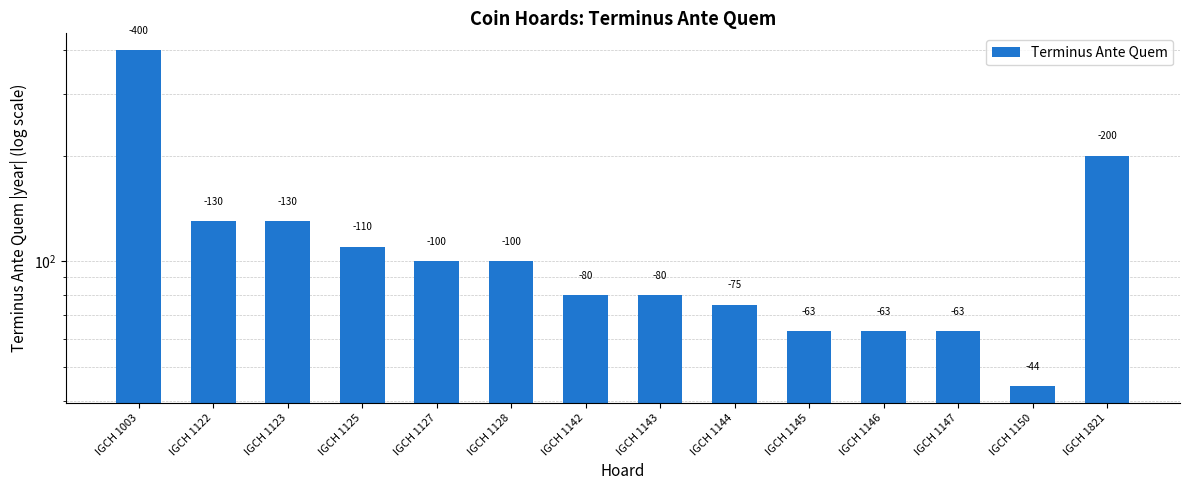

Count the number of data series in this chart.

1